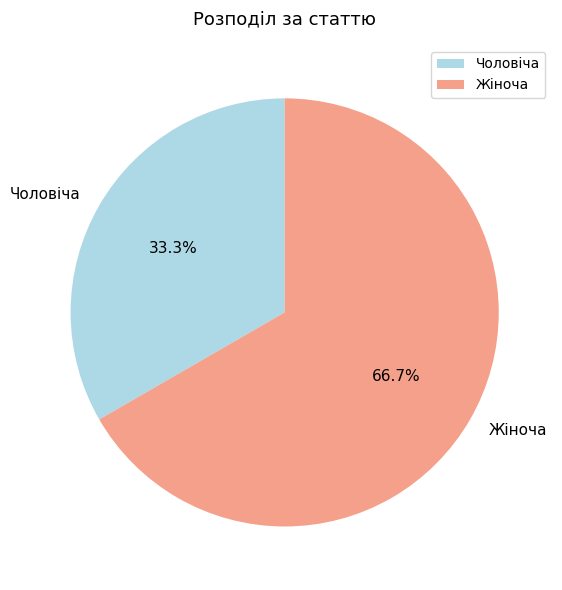

What is the largest slice in the pie chart?

Жіноча